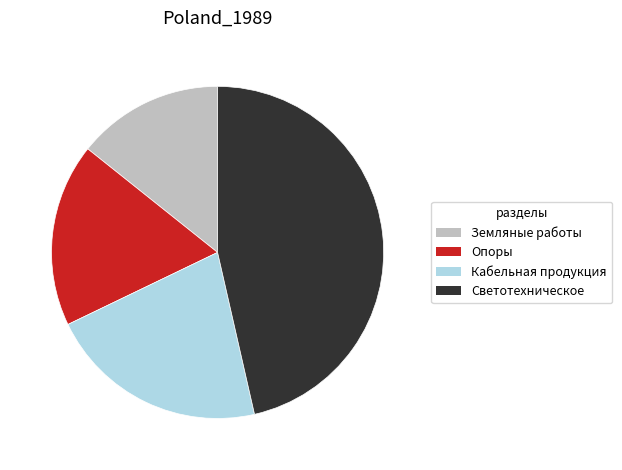

Does any single category account for the majority?

No